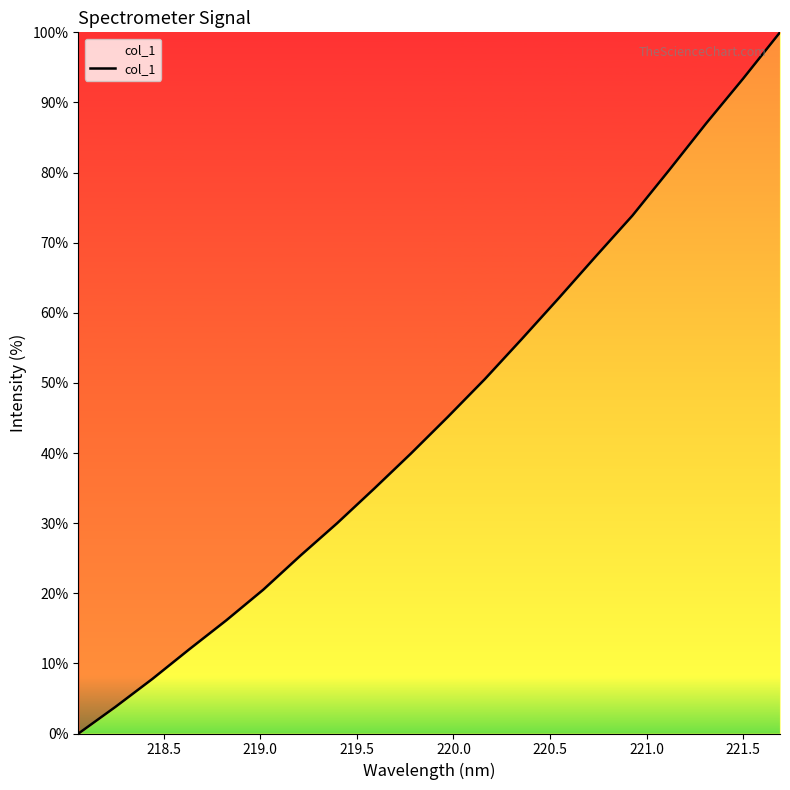

What is the difference between the maximum and minimum values?

100.0